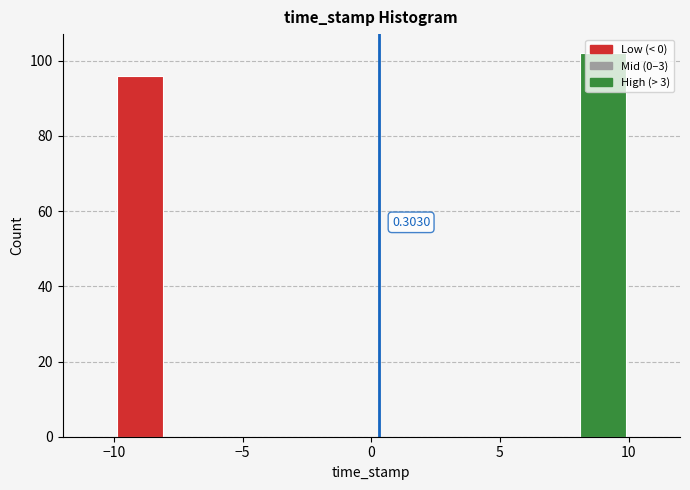

Over which range of the x-axis is the bar tallest?

8 to 10